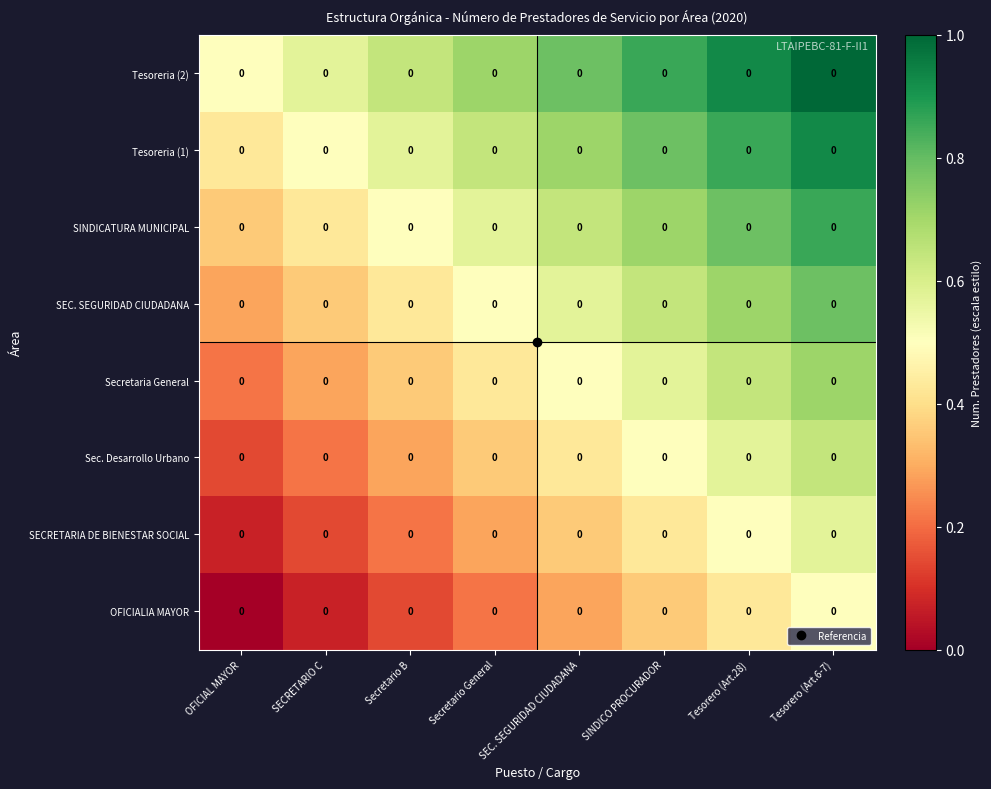

At which label does Tesoreria (1) reach its peak?

Tesorero (Art.6-7)